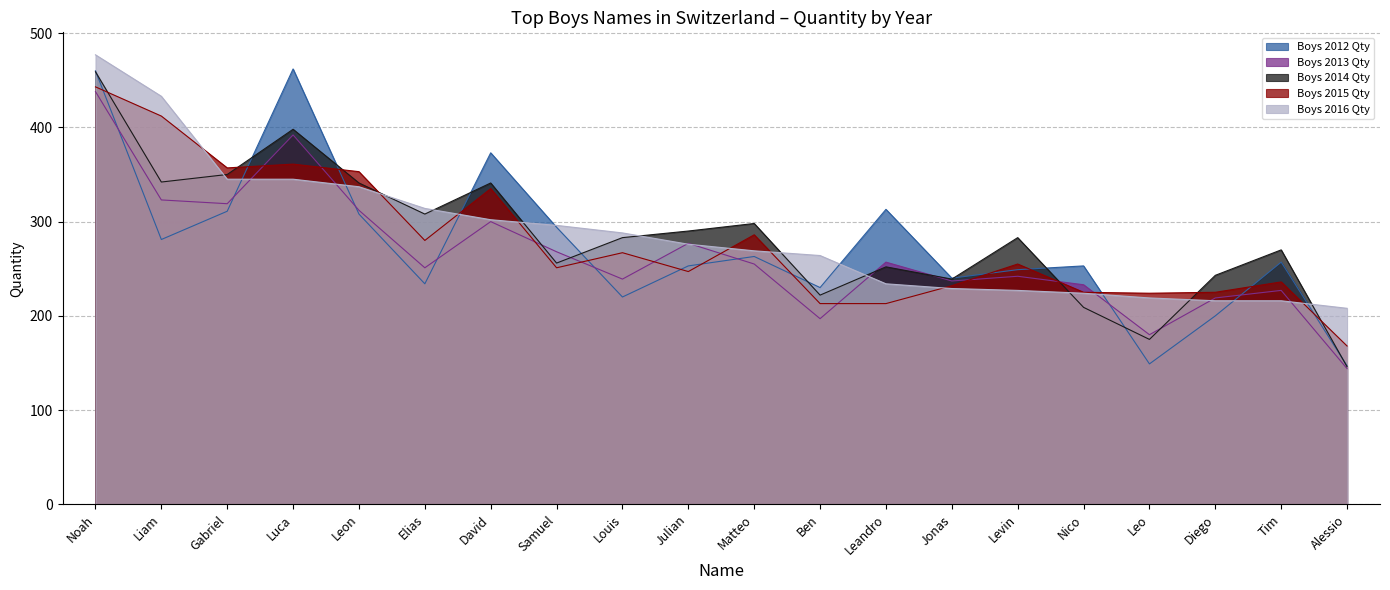

What is the sum of the Boys 2013 Qty values at Samuel and Alessio?

412